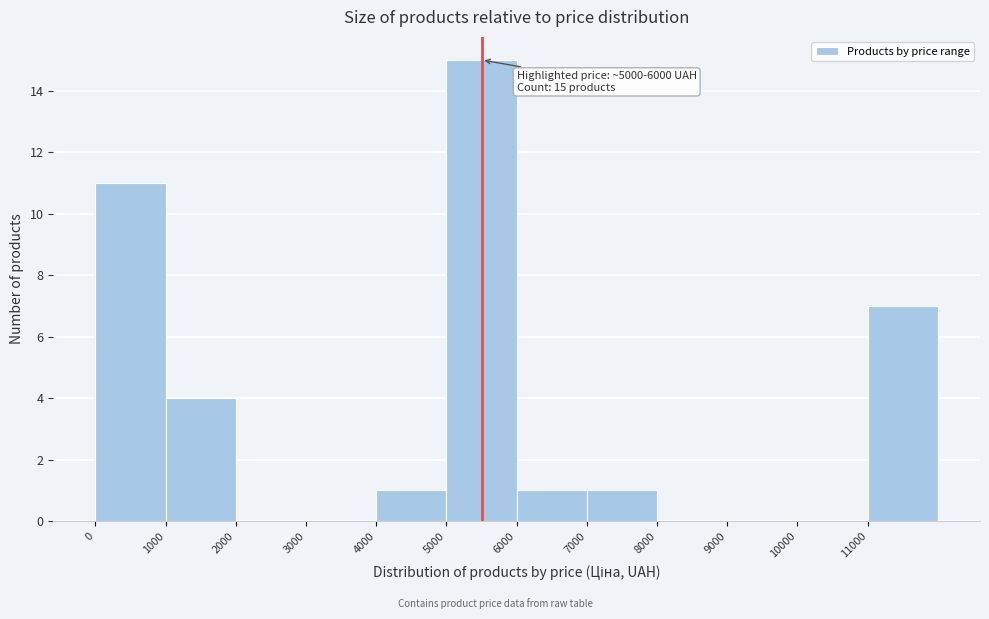

Which range on the x-axis has the tallest bar?

5000 to 6000